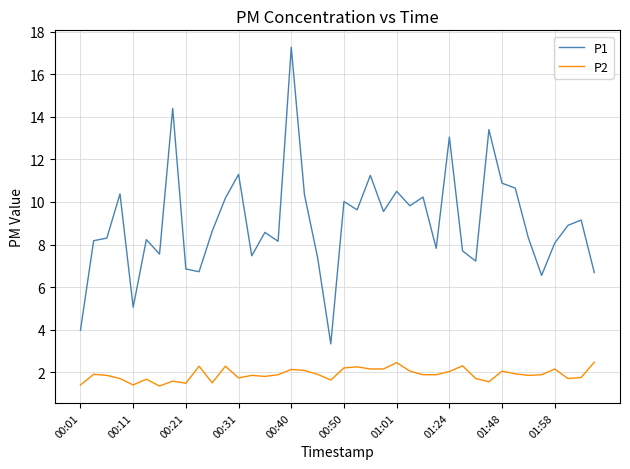

What is the minimum value for P2?

1.4